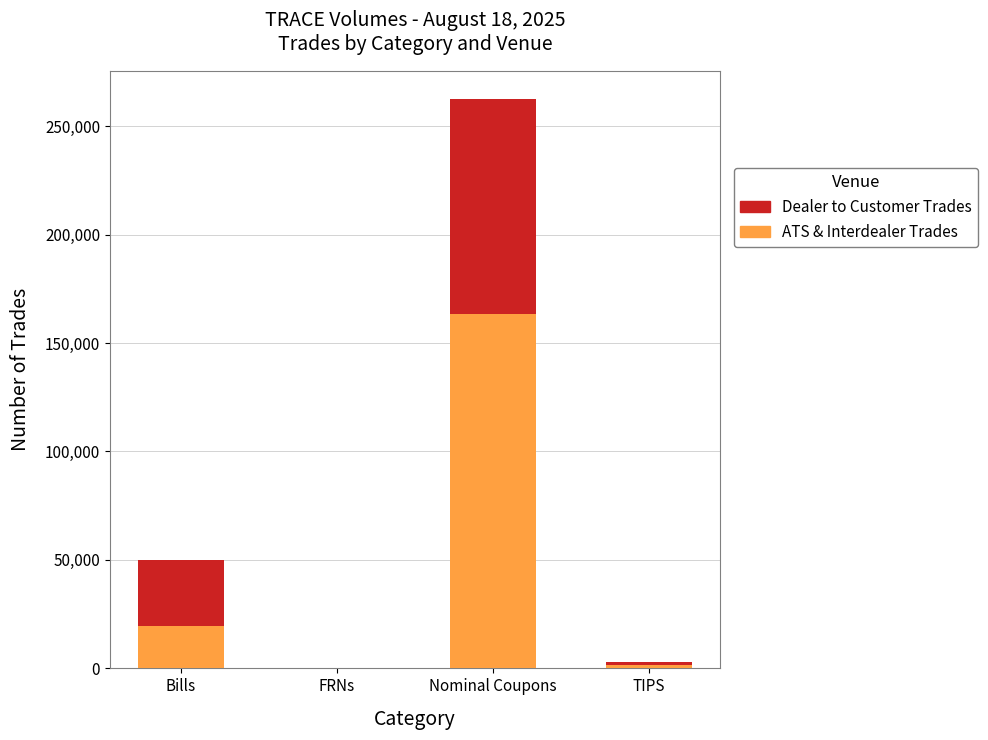

At which label does ATS & Interdealer Trades reach its peak?

Nominal Coupons